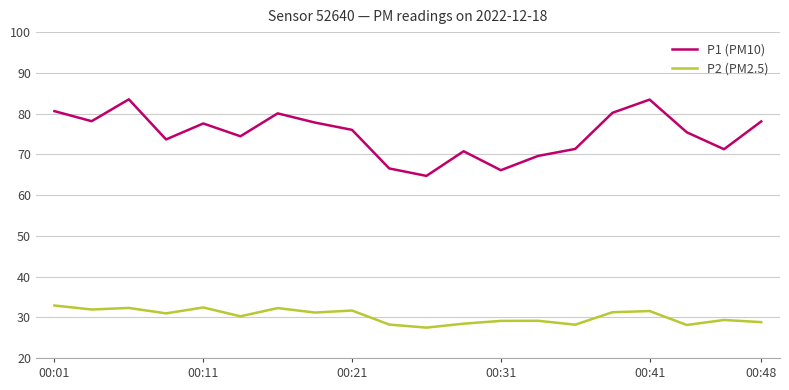

How many lines are shown in the chart?

2